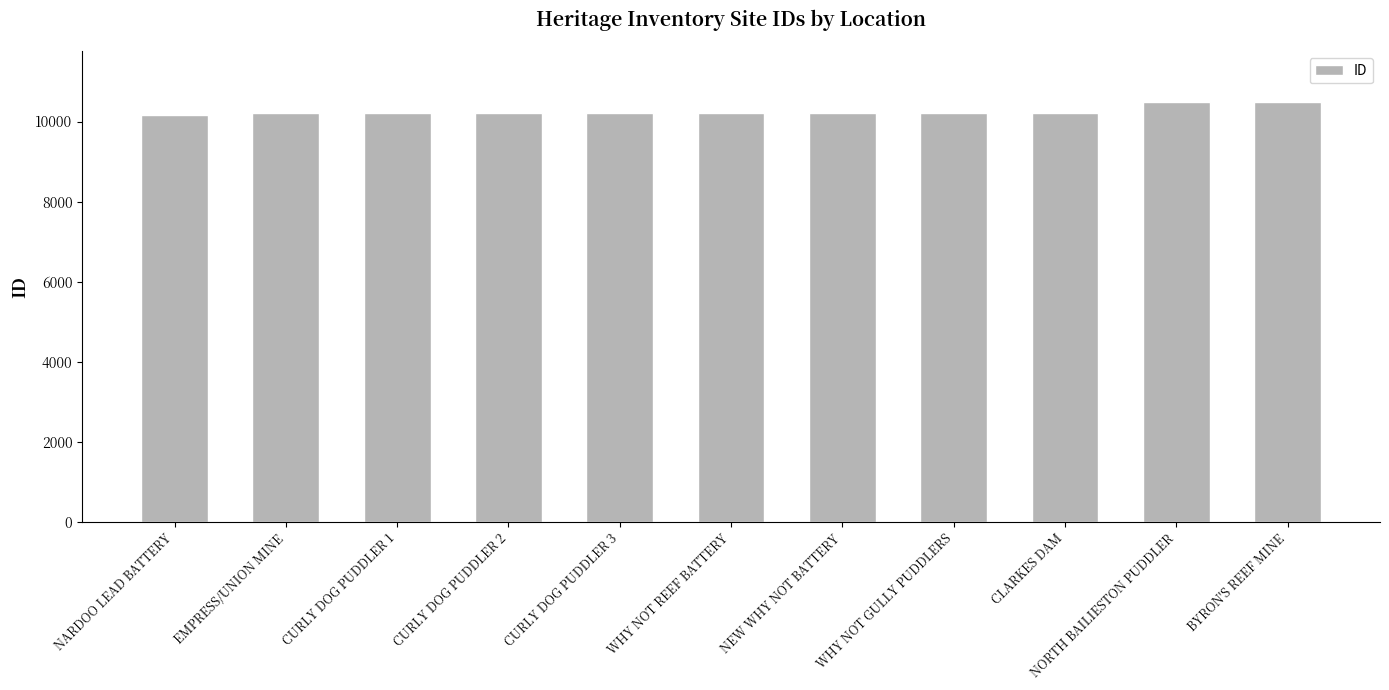

What is the label of the 3rd bar from the right?

CLARKES DAM